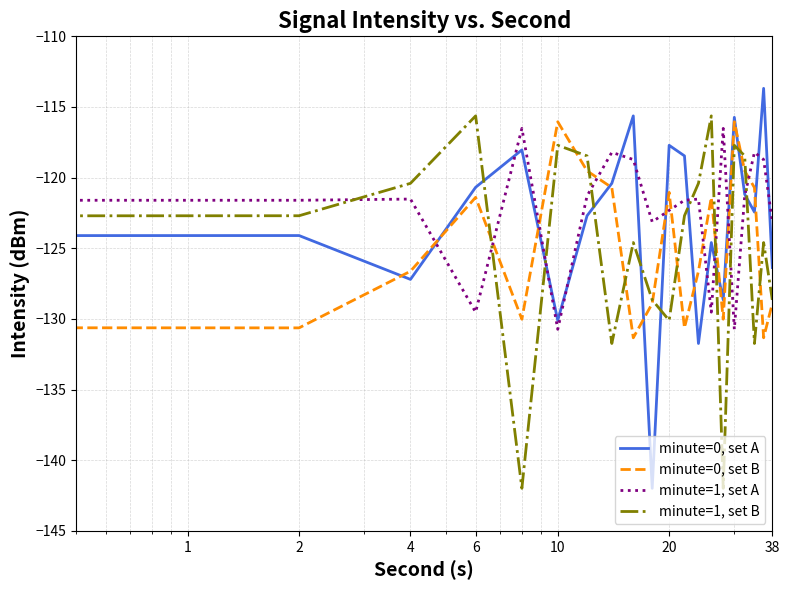

Which series ends up on top after the final intersection of minute=0, set B and minute=1, set A?

minute=1, set A